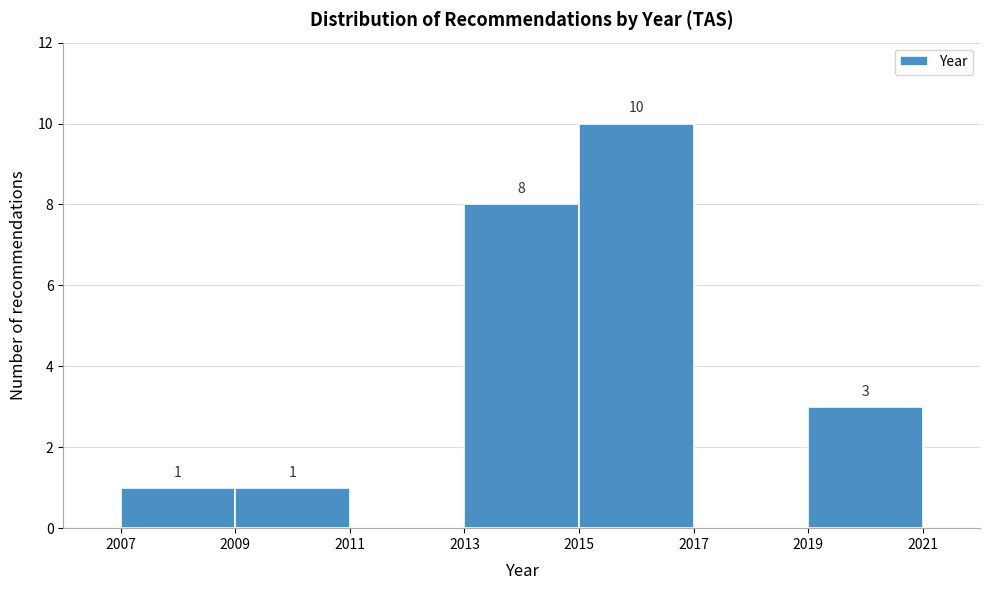

Which range on the x-axis has the tallest bar?

2015 to 2017